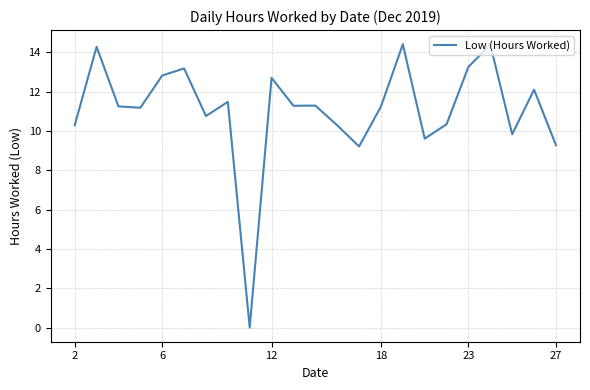

What is the greatest value displayed?

14.4